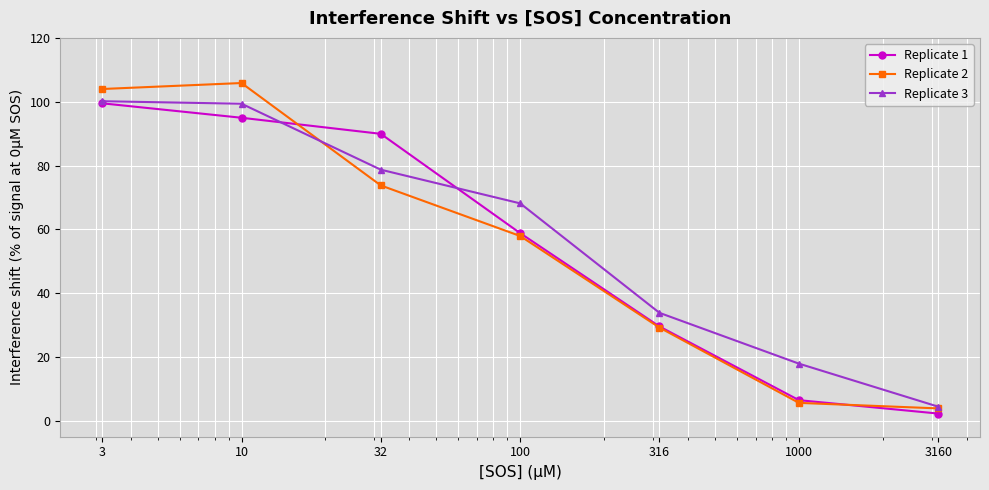

What is the maximum value for Replicate 1?

99.5